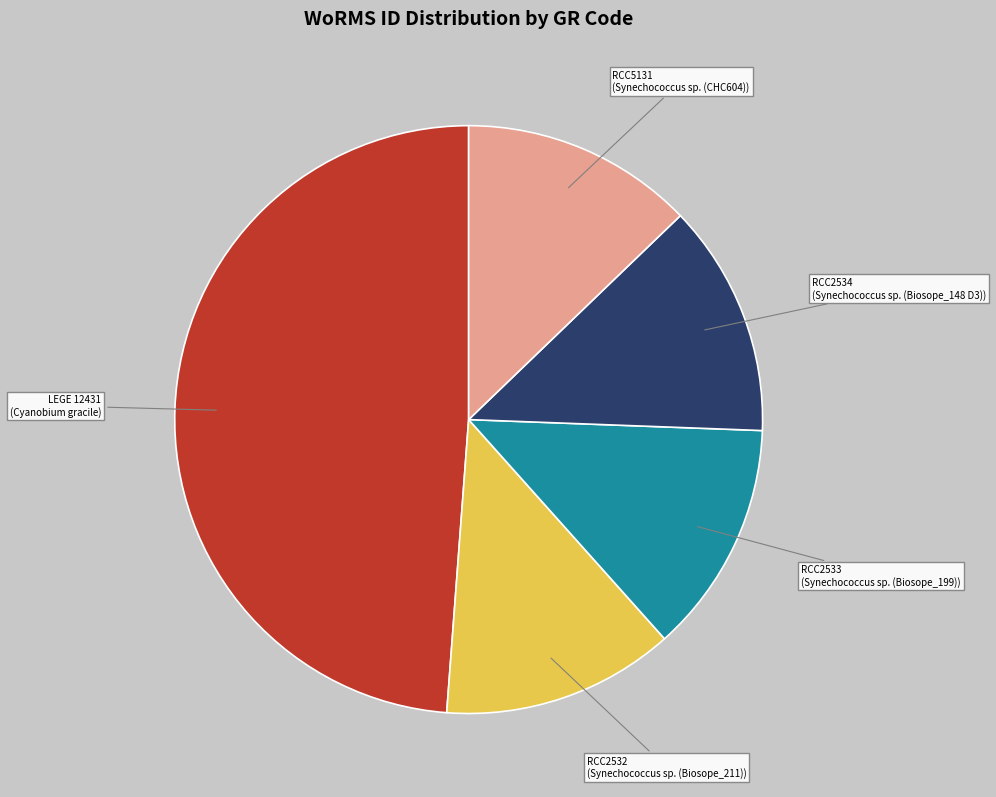

Does RCC2533 represent more than half of the total?

No